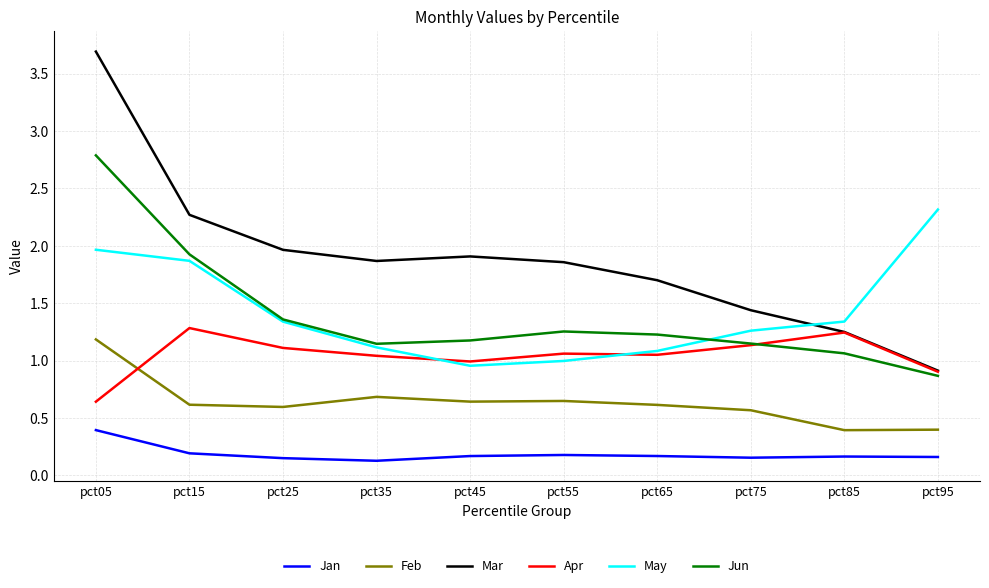

True or false: Feb and Jan cross at least once.

False